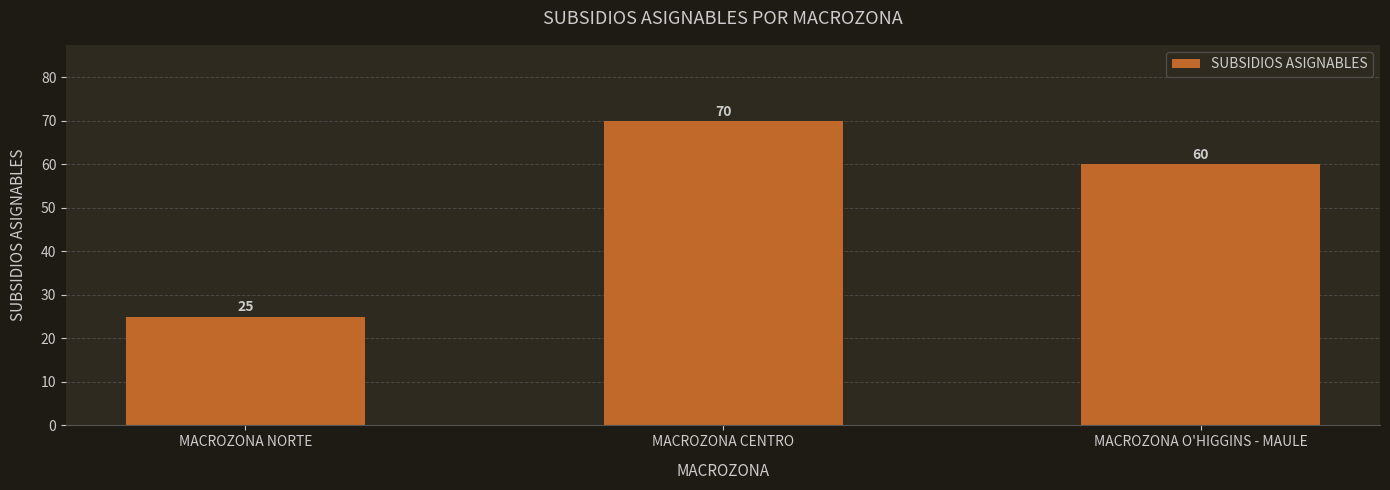

What is the value of the 2nd bar from the left?

70